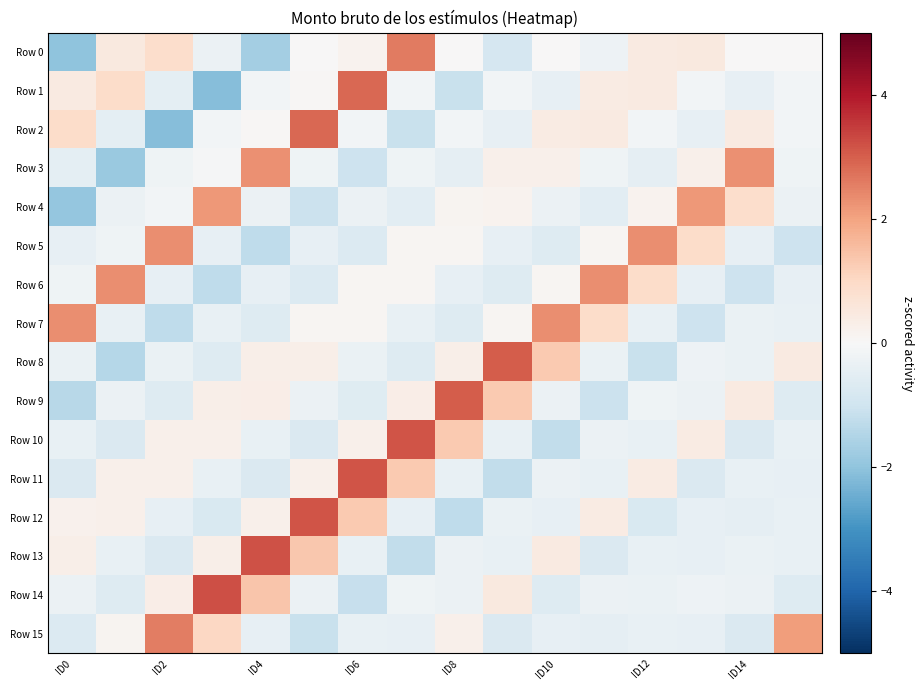

Reading right to left, list all the values displayed in this chart.

Row 0: 0.0	0.0	0.5	0.5	-0.3	0.0	-0.8	0.0	2.6	0.2	0.0	-1.7	-0.3	0.9	0.5	-2.0
Row 1: -0.1	-0.4	-0.1	0.4	0.4	-0.4	-0.1	-1.1	-0.1	2.9	0.1	-0.1	-2.1	-0.5	0.9	0.4
Row 2: -0.1	0.4	-0.4	-0.1	0.4	0.4	-0.4	-0.1	-1.1	-0.1	2.9	0.1	-0.1	-2.1	-0.5	0.9
Row 3: -0.2	2.3	0.3	-0.4	-0.2	0.3	0.2	-0.5	-0.2	-1.0	-0.2	2.3	-0.0	-0.2	-1.9	-0.5
Row 4: -0.3	0.9	2.1	0.2	-0.5	-0.3	0.2	0.1	-0.5	-0.3	-1.1	-0.3	2.1	-0.1	-0.3	-1.9
Row 5: -1.0	-0.4	0.9	2.3	0.1	-0.6	-0.4	0.1	0.1	-0.7	-0.4	-1.3	-0.4	2.3	-0.2	-0.4
Row 6: -0.4	-1.0	-0.4	0.9	2.3	0.1	-0.6	-0.4	0.1	0.1	-0.7	-0.4	-1.3	-0.4	2.3	-0.2
Row 7: -0.4	-0.3	-1.0	-0.4	0.9	2.3	0.1	-0.6	-0.4	0.1	0.1	-0.7	-0.4	-1.3	-0.4	2.3
Row 8: 0.4	-0.3	-0.2	-1.1	-0.3	1.3	3.0	0.3	-0.6	-0.3	0.3	0.3	-0.7	-0.3	-1.4	-0.3
Row 9: -0.6	0.5	-0.3	-0.2	-1.1	-0.3	1.3	3.0	0.3	-0.6	-0.3	0.3	0.3	-0.6	-0.3	-1.4
Row 10: -0.4	-0.7	0.4	-0.4	-0.3	-1.2	-0.4	1.3	3.1	0.3	-0.7	-0.4	0.3	0.2	-0.7	-0.4
Row 11: -0.4	-0.4	-0.7	0.4	-0.4	-0.3	-1.2	-0.4	1.3	3.1	0.3	-0.7	-0.4	0.3	0.2	-0.7
Row 12: -0.4	-0.4	-0.4	-0.8	0.4	-0.4	-0.3	-1.3	-0.4	1.3	3.2	0.3	-0.7	-0.4	0.3	0.2
Row 13: -0.4	-0.3	-0.4	-0.4	-0.7	0.4	-0.4	-0.3	-1.2	-0.4	1.4	3.2	0.3	-0.7	-0.4	0.3
Row 14: -0.7	-0.3	-0.3	-0.3	-0.3	-0.7	0.5	-0.3	-0.2	-1.1	-0.3	1.4	3.2	0.4	-0.6	-0.3
Row 15: 2.1	-0.7	-0.4	-0.4	-0.4	-0.4	-0.7	0.3	-0.4	-0.4	-1.1	-0.4	1.0	2.6	0.1	-0.7